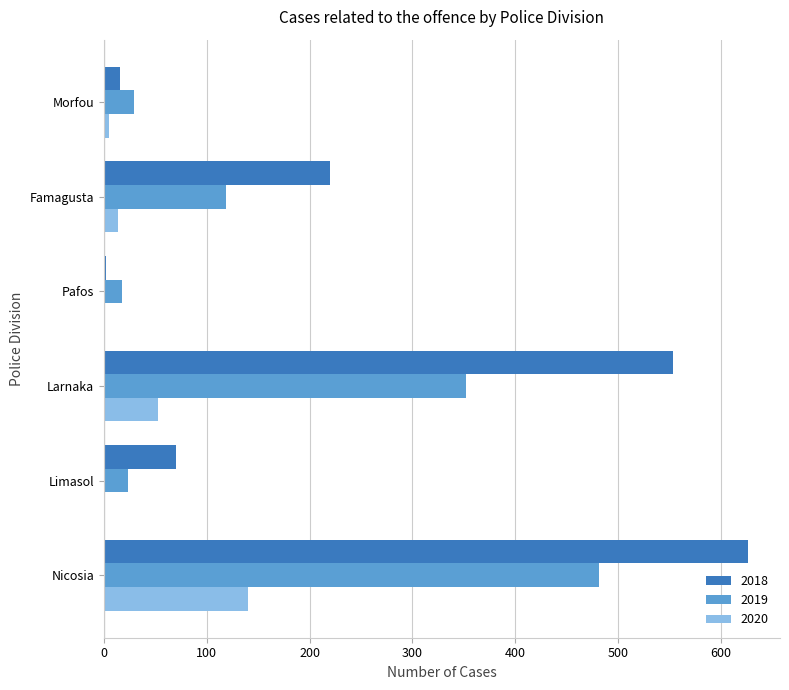

What value does the 2018 series have at Nicosia, to the nearest 100?

600